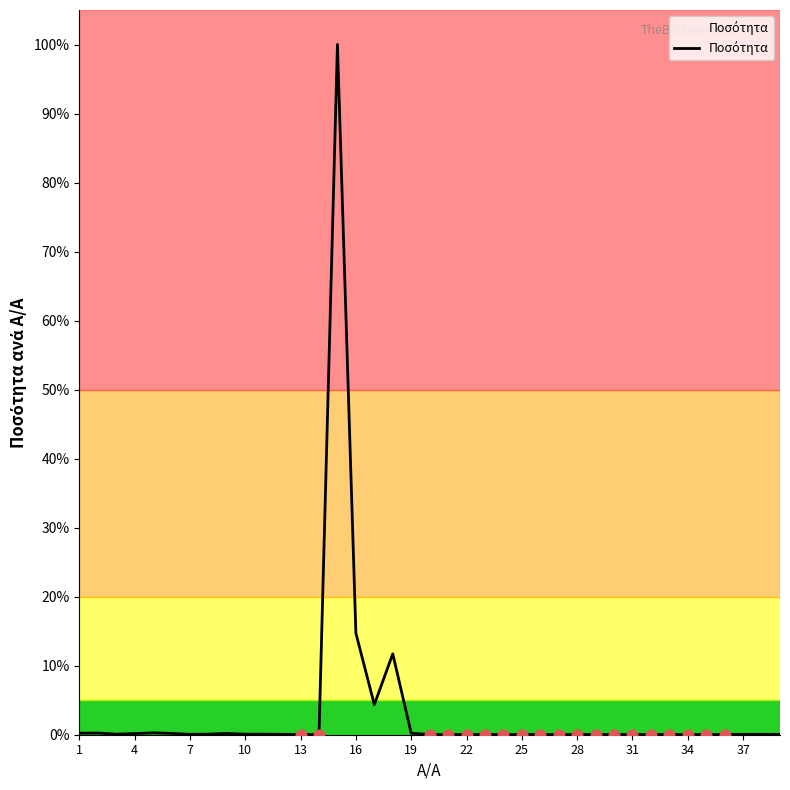

What is the greatest value displayed?

100.0